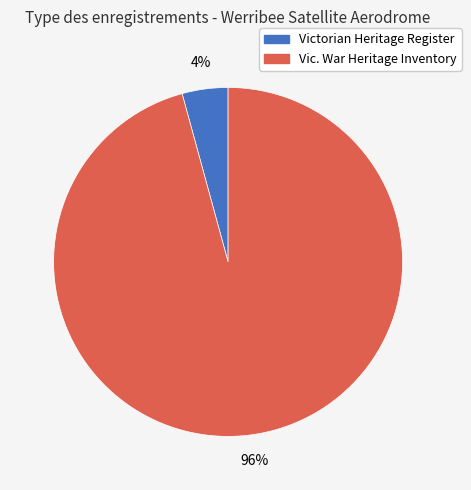

Rank the categories by value from lowest to highest.

Victorian Heritage Register, Vic. War Heritage Inventory